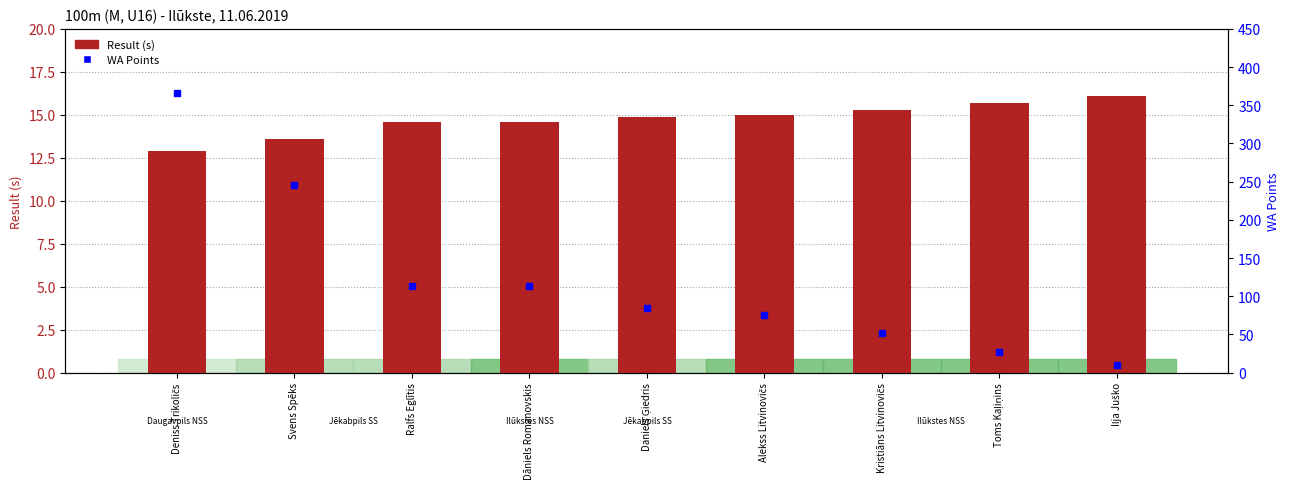

Which series has the largest Y range (max minus min)?

WA Points